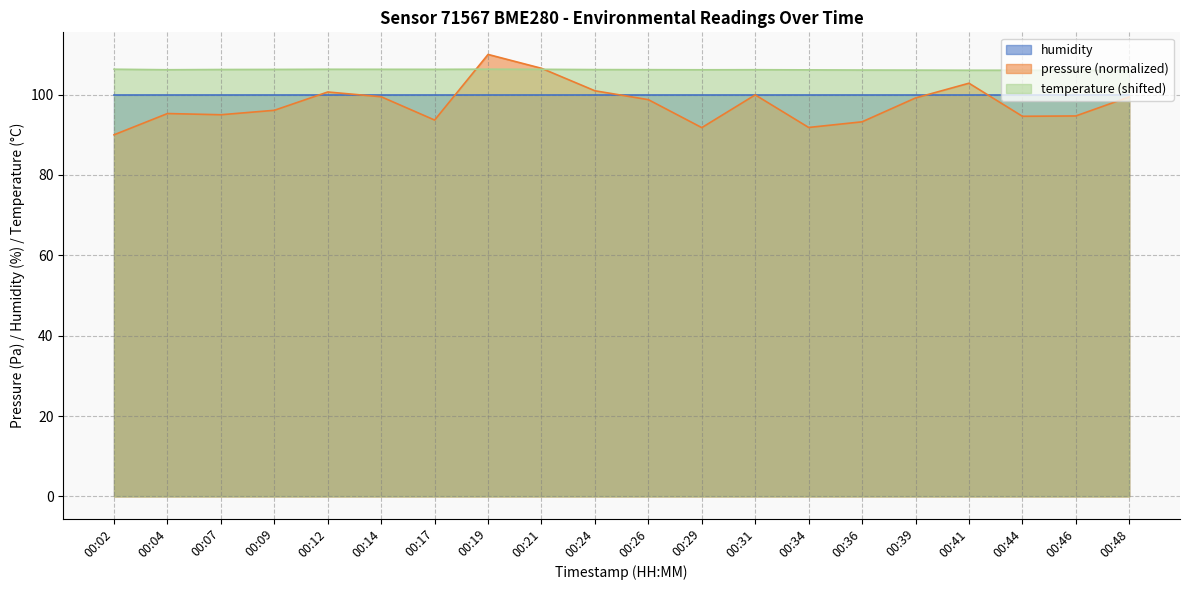

How many categories are shown in the chart?

20